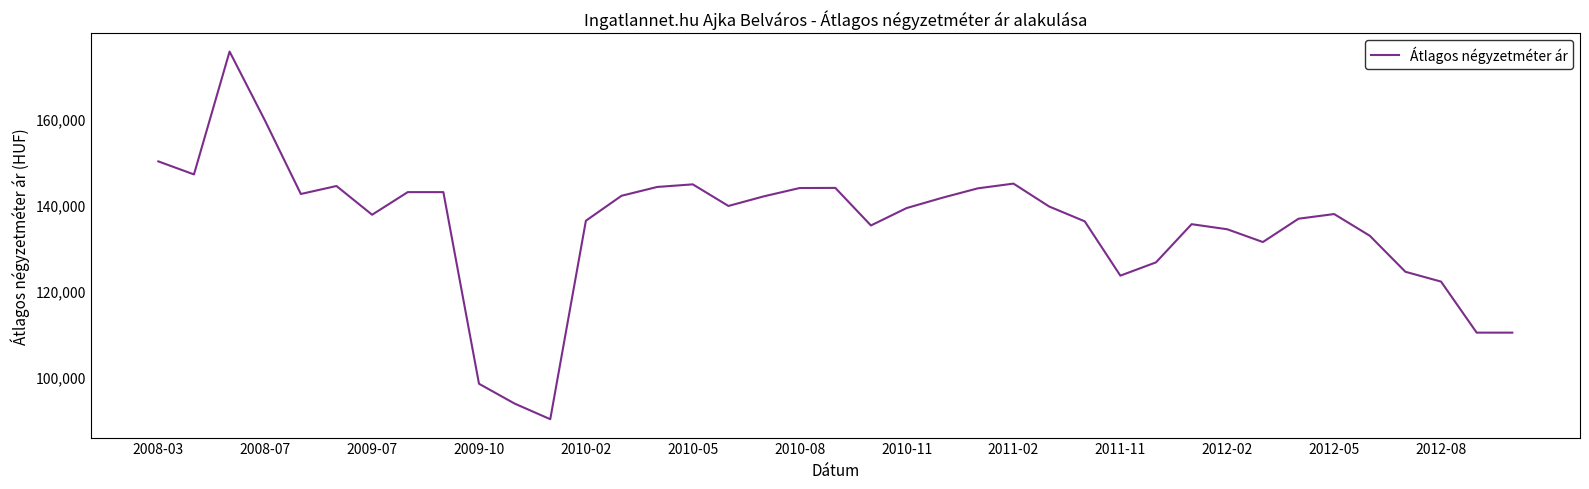

What is the difference between the maximum and minimum values?

85432